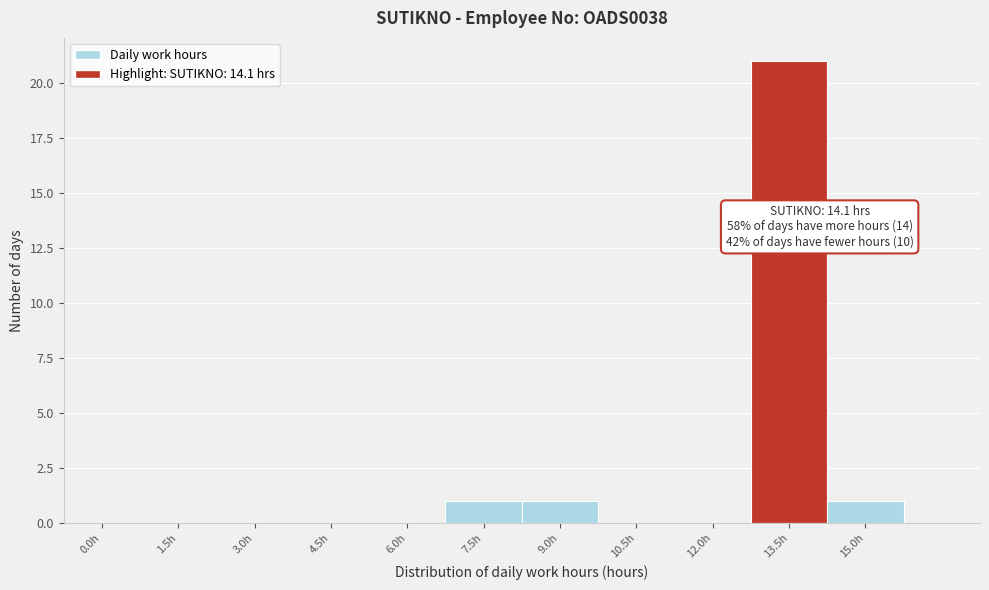

Reading left to right, transcribe all the data shown in this chart.

0.0h=0	1.5h=0	3.0h=0	4.5h=0	6.0h=0	7.5h=1	9.0h=1	10.5h=0	12.0h=0	13.5h=21	15.0h=1